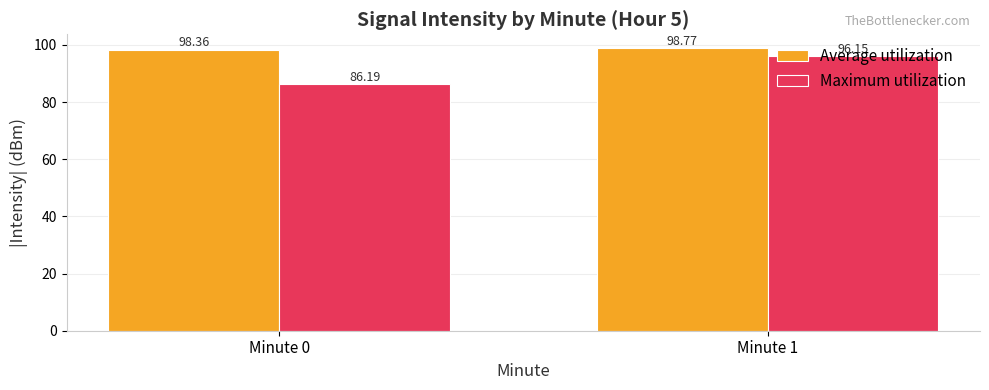

What is the sum of the Maximum utilization values at Minute 1 and Minute 0?

182.3